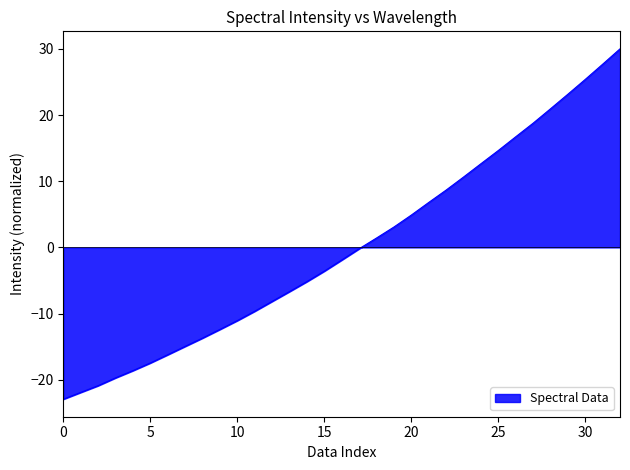

What is the smallest value displayed?

-22.9